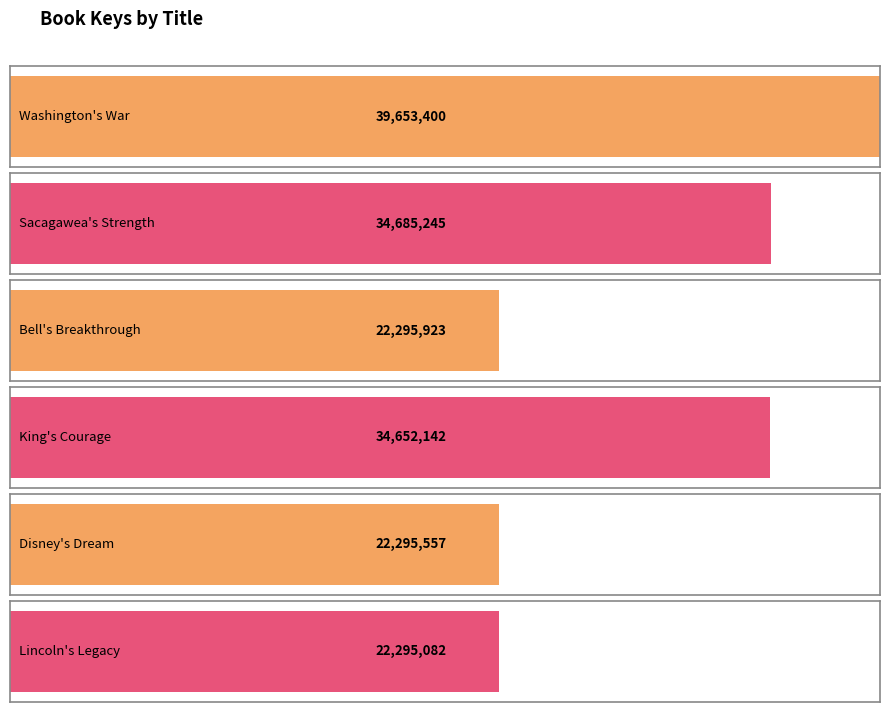

Which label corresponds to the largest value in the chart?

Washington's War